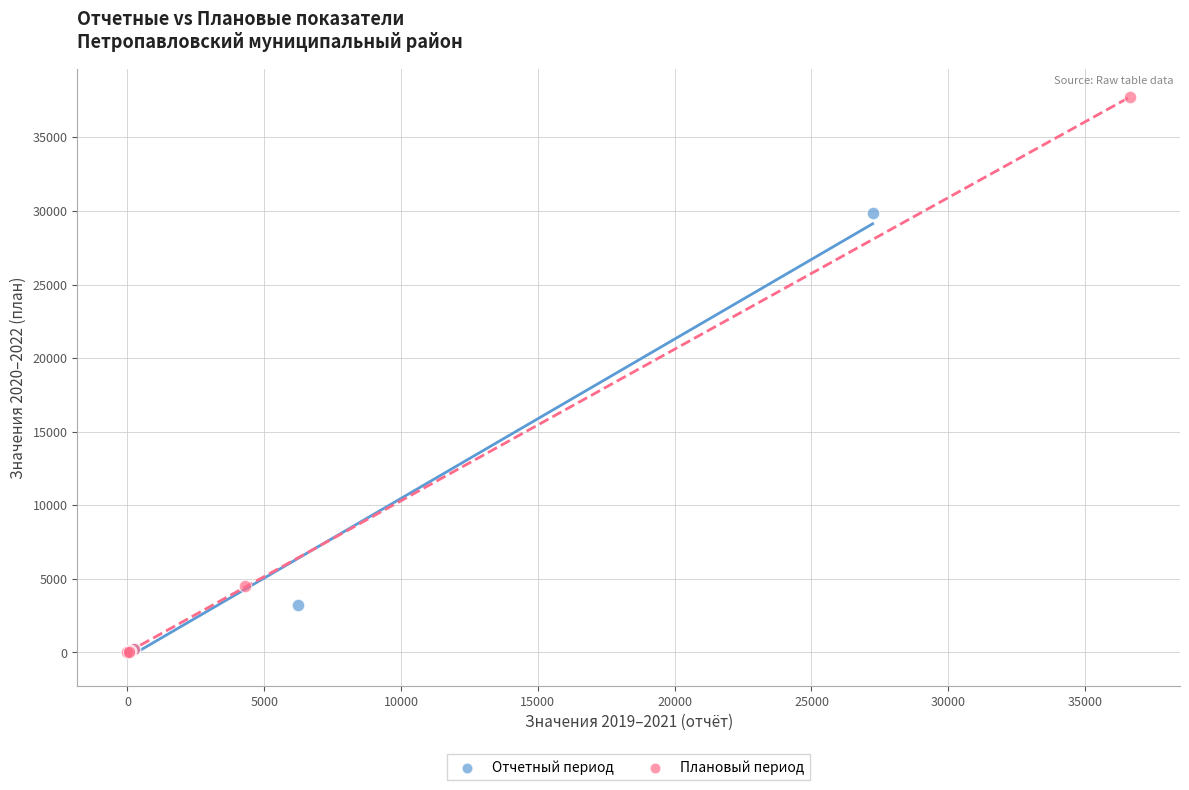

Which series has the largest Y range (max minus min)?

Плановый период